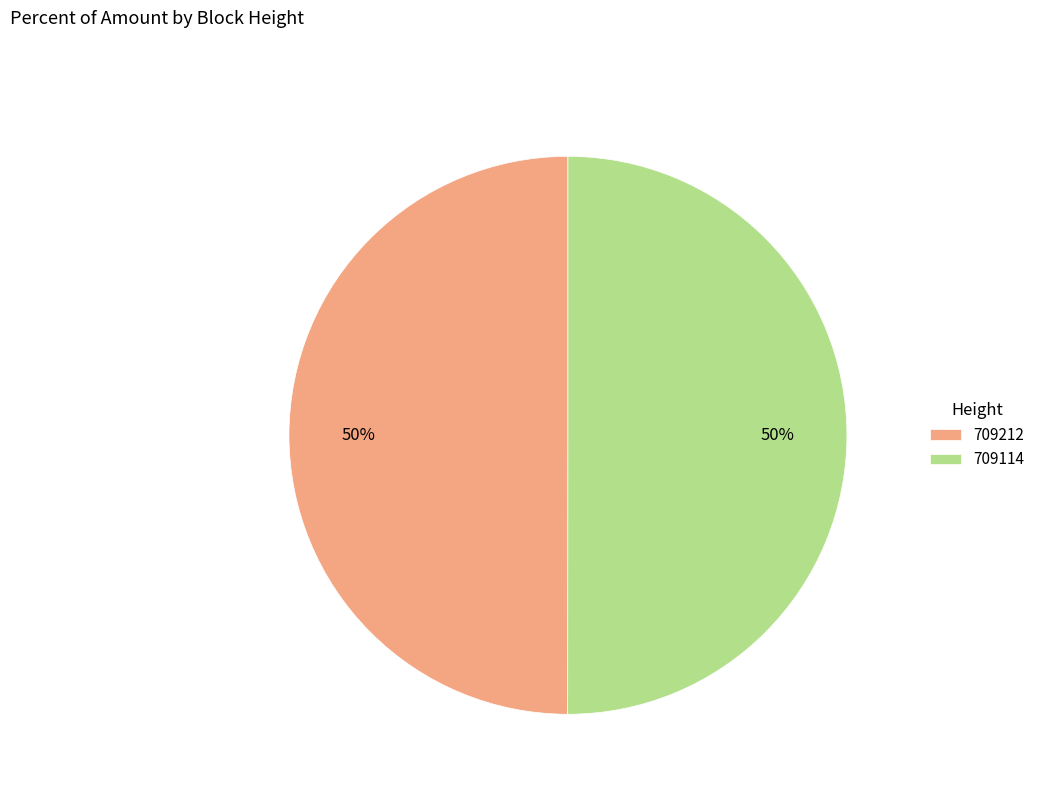

Is it true that 709114 is 50% of the pie?

True